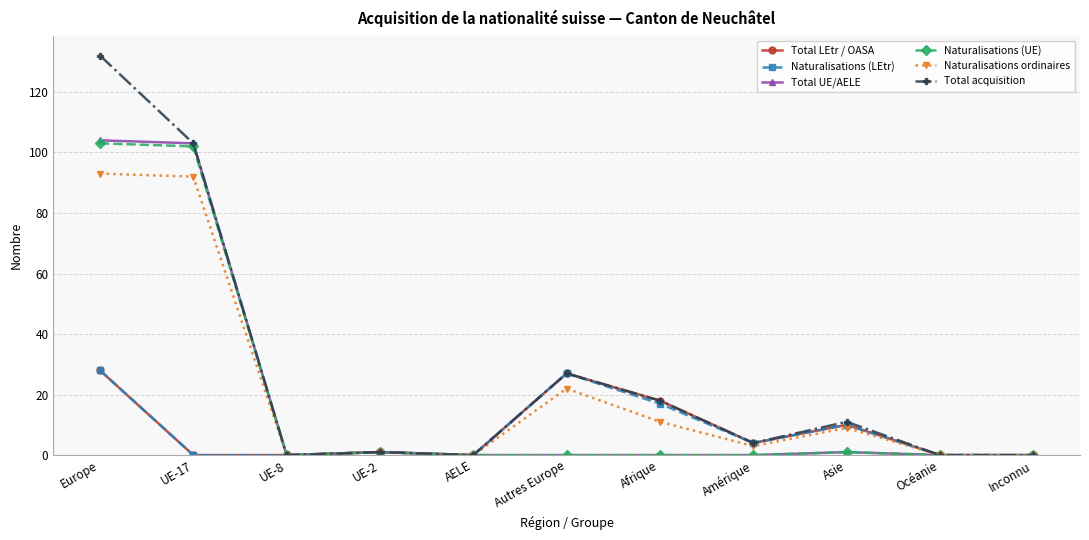

True or false: Naturalisations (LEtr) has more than 0 interior local peaks.

True